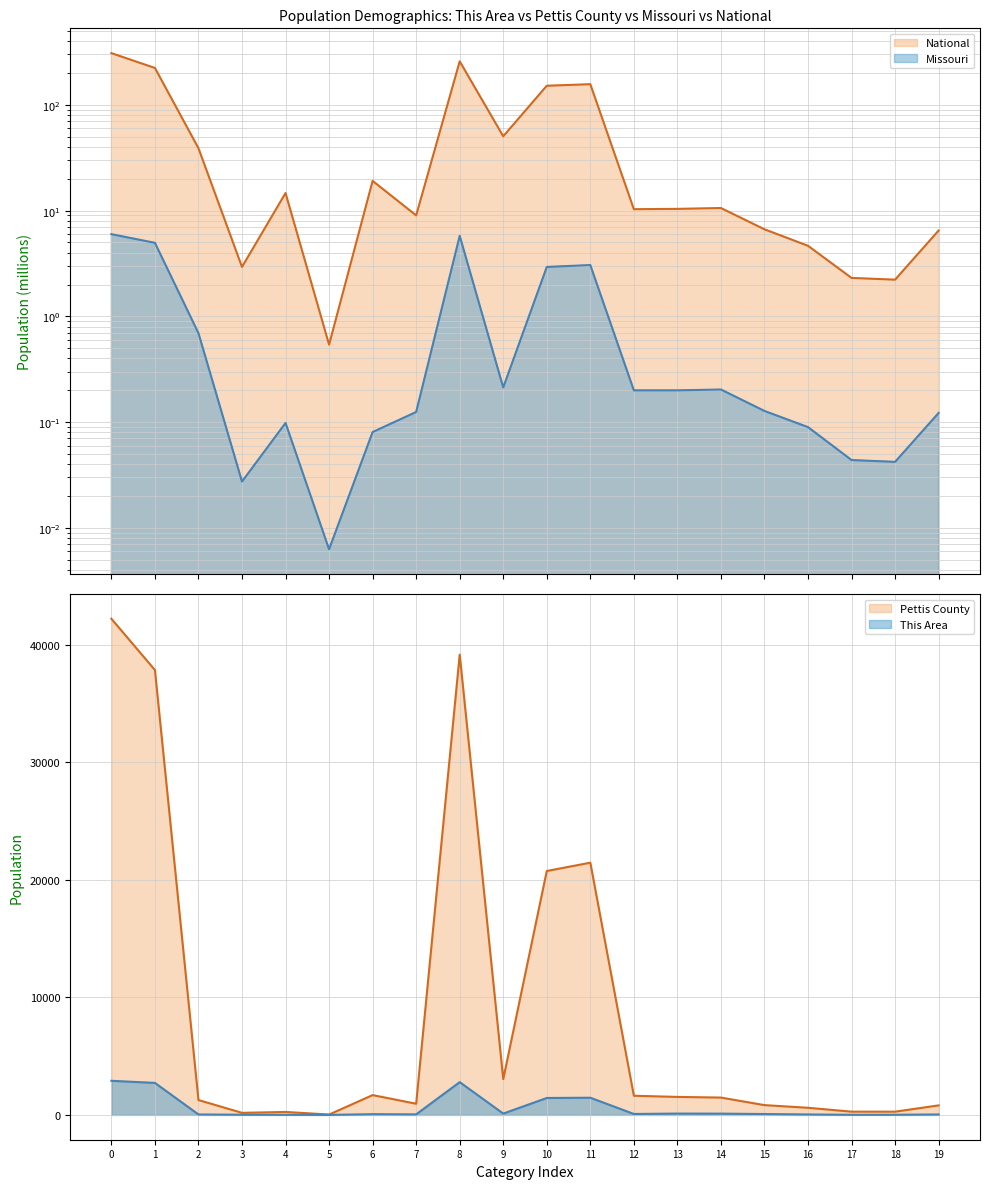

What position from the left is 5 to 9 years?

14